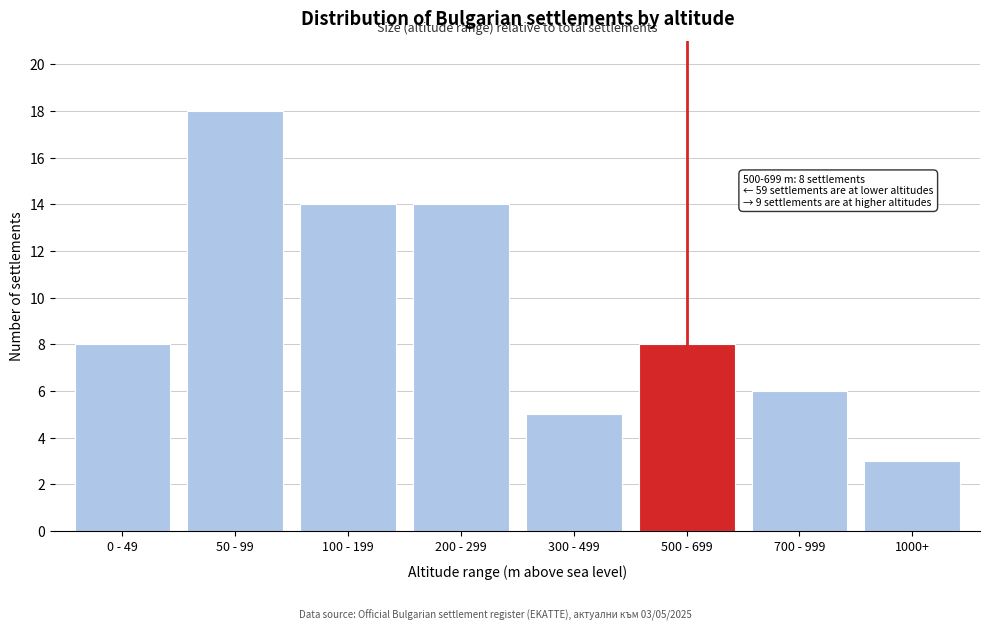

Reading right to left, list all the values displayed in this chart.

3	6	8	5	14	14	18	8